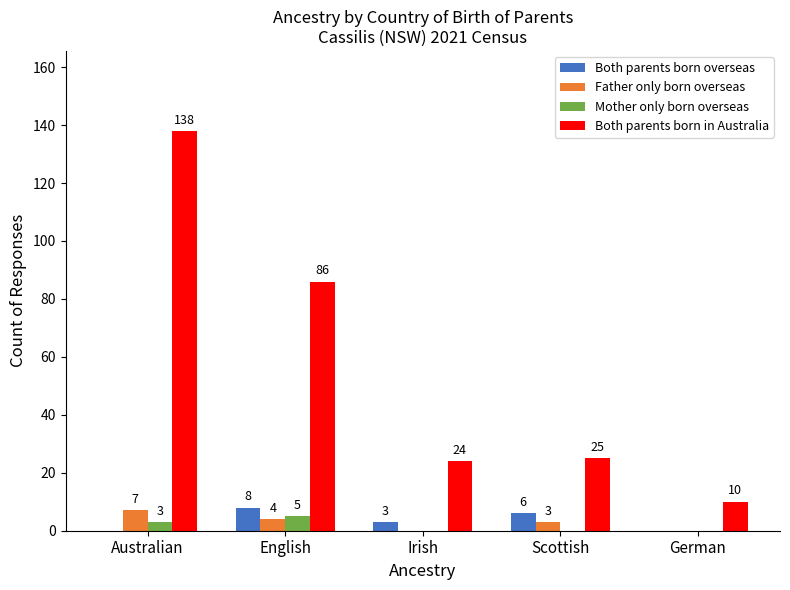

Reading right to left, what are all the values shown in this chart?

Both parents born overseas: 0	6	3	8	0
Father only born overseas: 0	3	0	4	7
Mother only born overseas: 0	0	0	5	3
Both parents born in Australia: 10	25	24	86	138